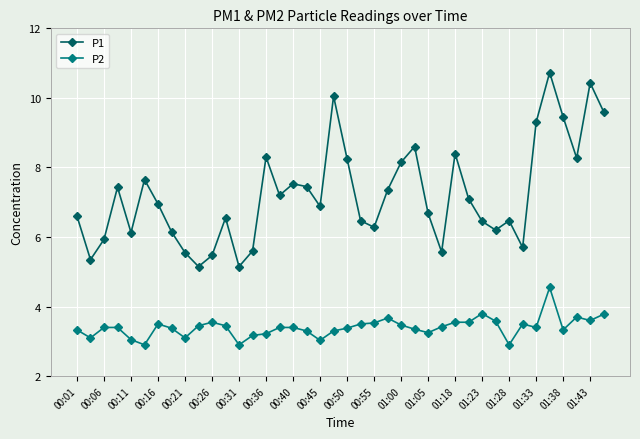

True or false: P1 and P2 intersect in this chart.

False